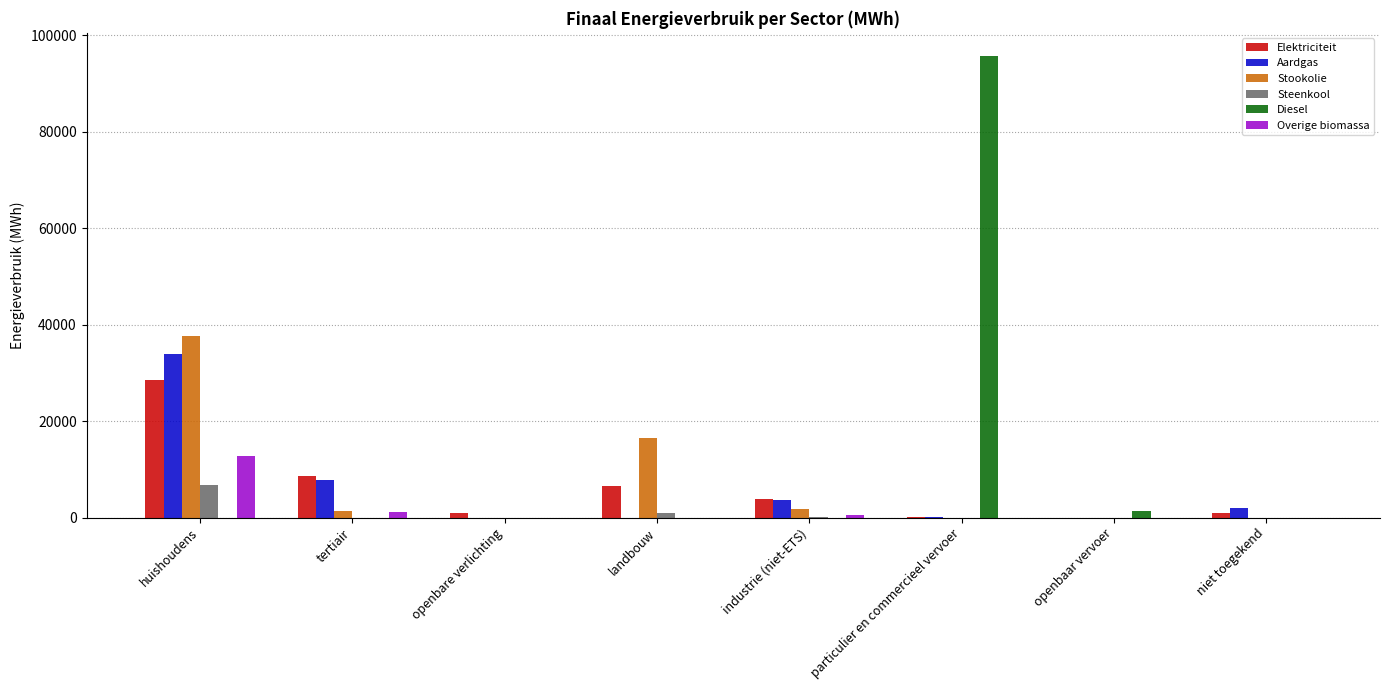

What is the total value across all series at industrie (niet-ETS)?

9859.2